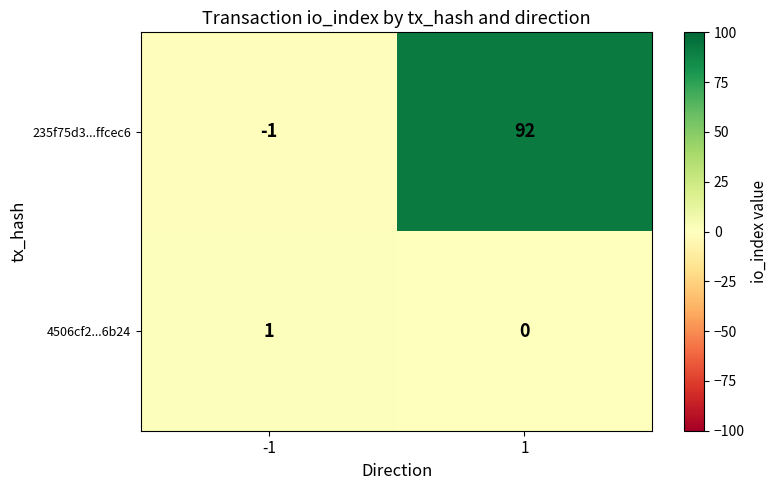

What is the difference between the highest and lowest values at 1?

92